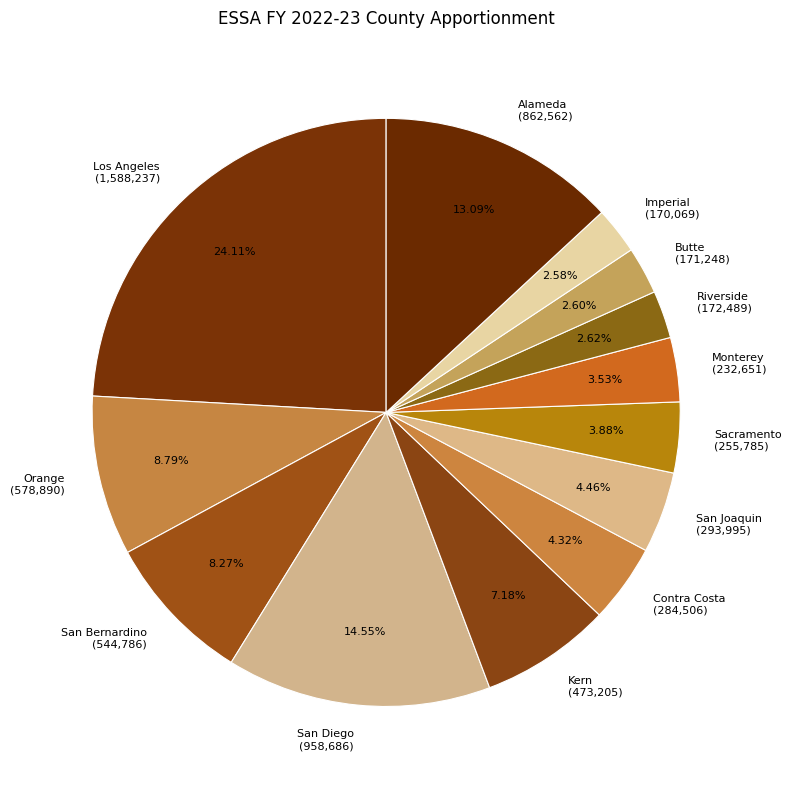

The Butte slice represents 3% of the pie. True or false?

True